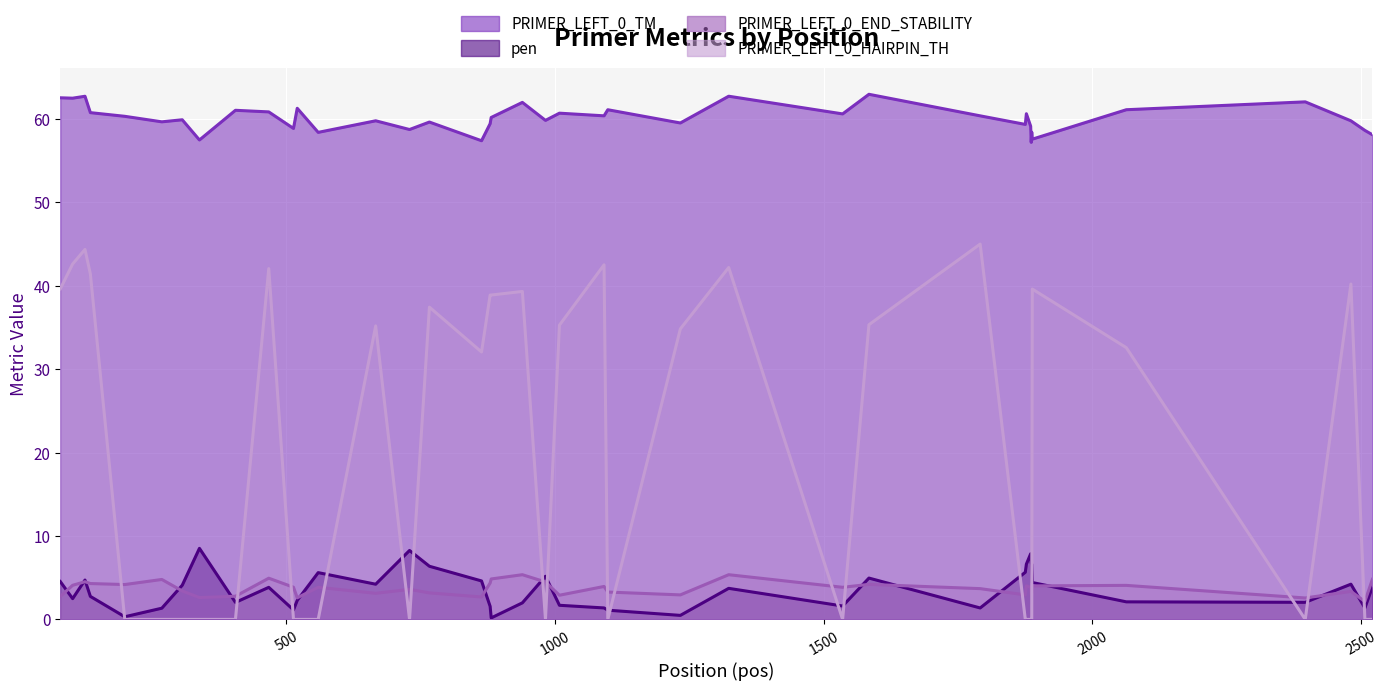

How many interior local valleys does the pen series have?

11